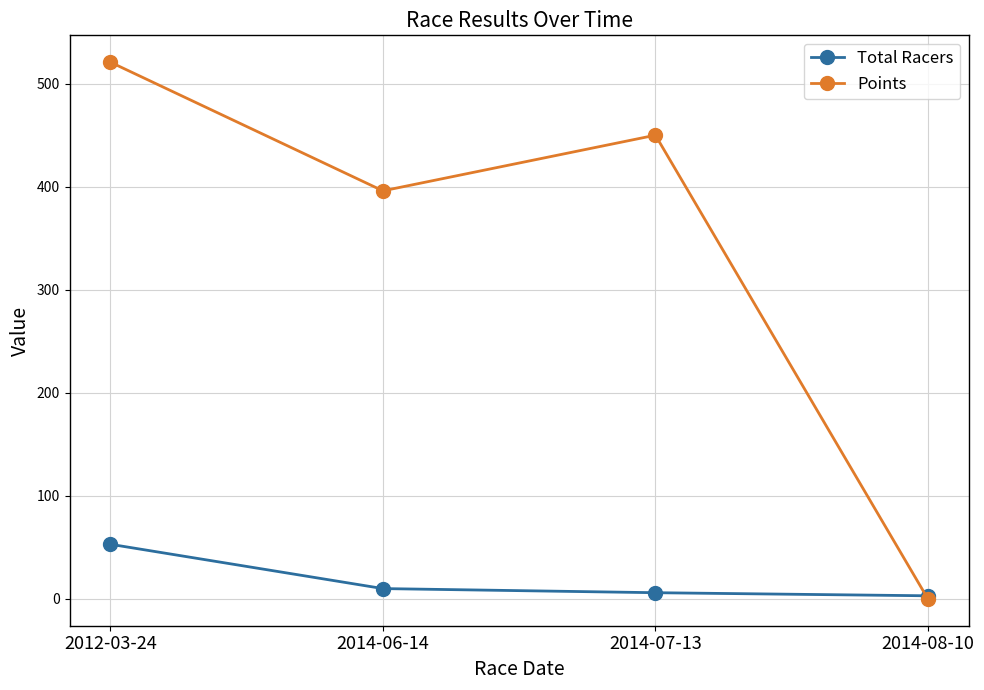

Where is Points nearest to the value 260?

2014-06-14